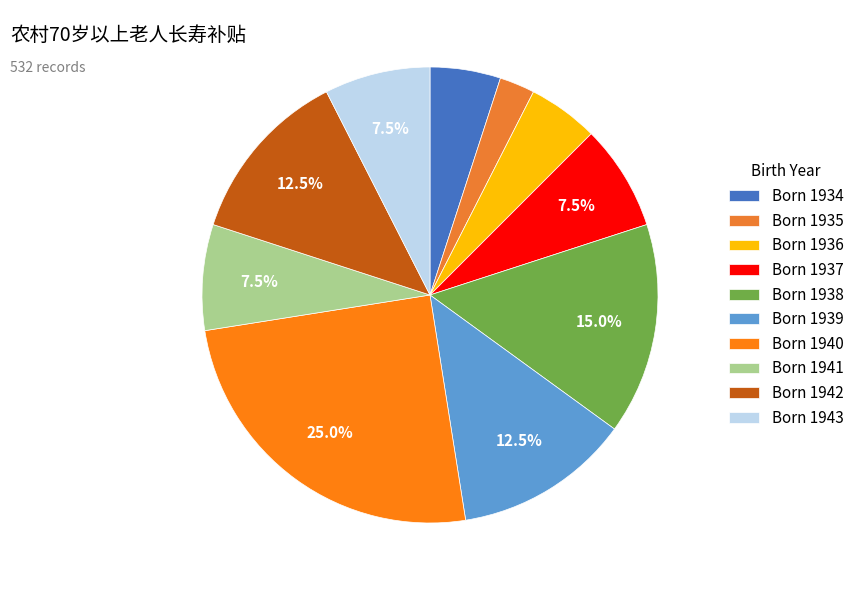

How many slices are in this pie chart?

10